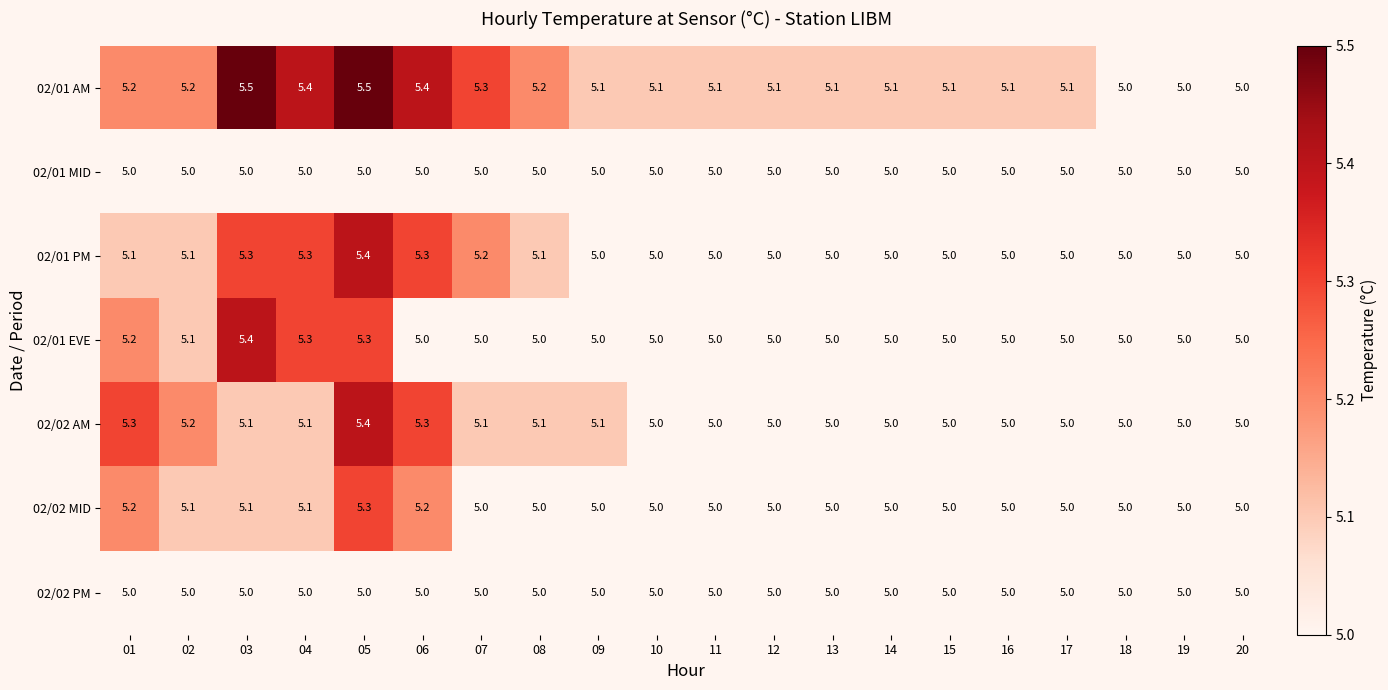

At which category is the sum across all series the highest?

05